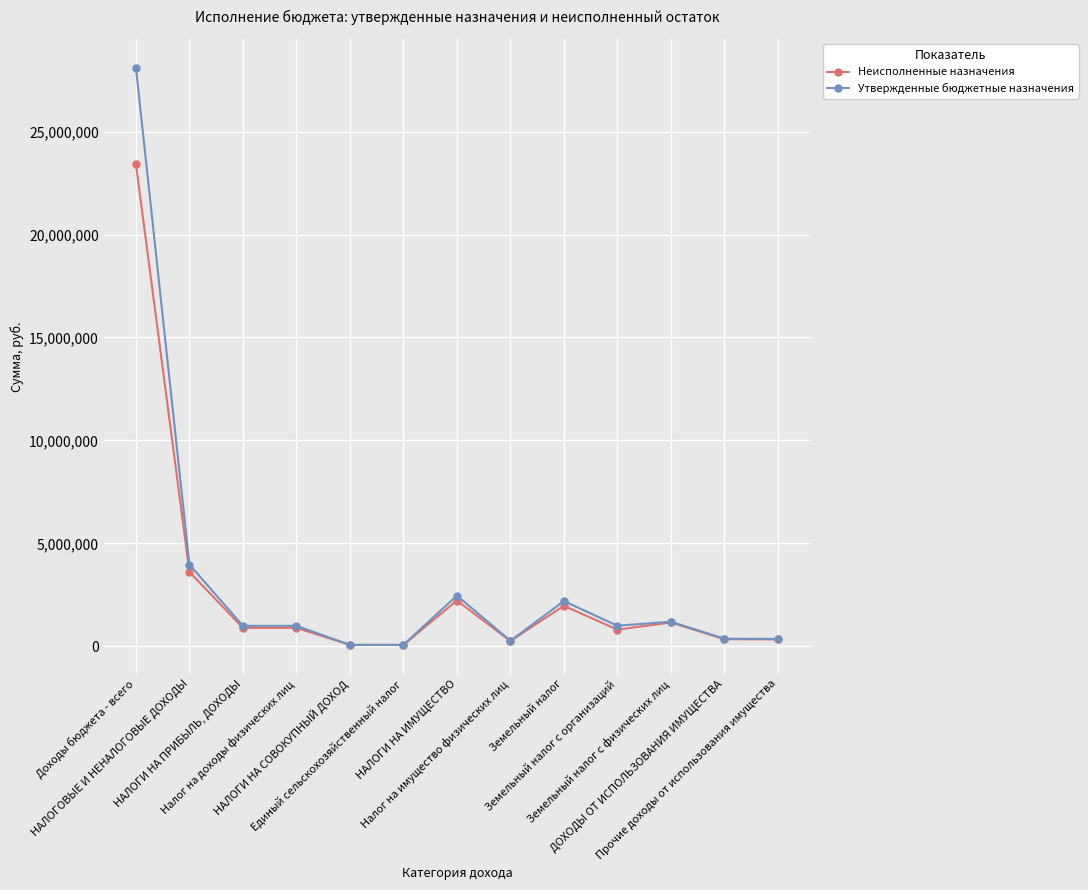

What are all the series names shown in the legend?

Неисполненные назначения, Утвержденные бюджетные назначения